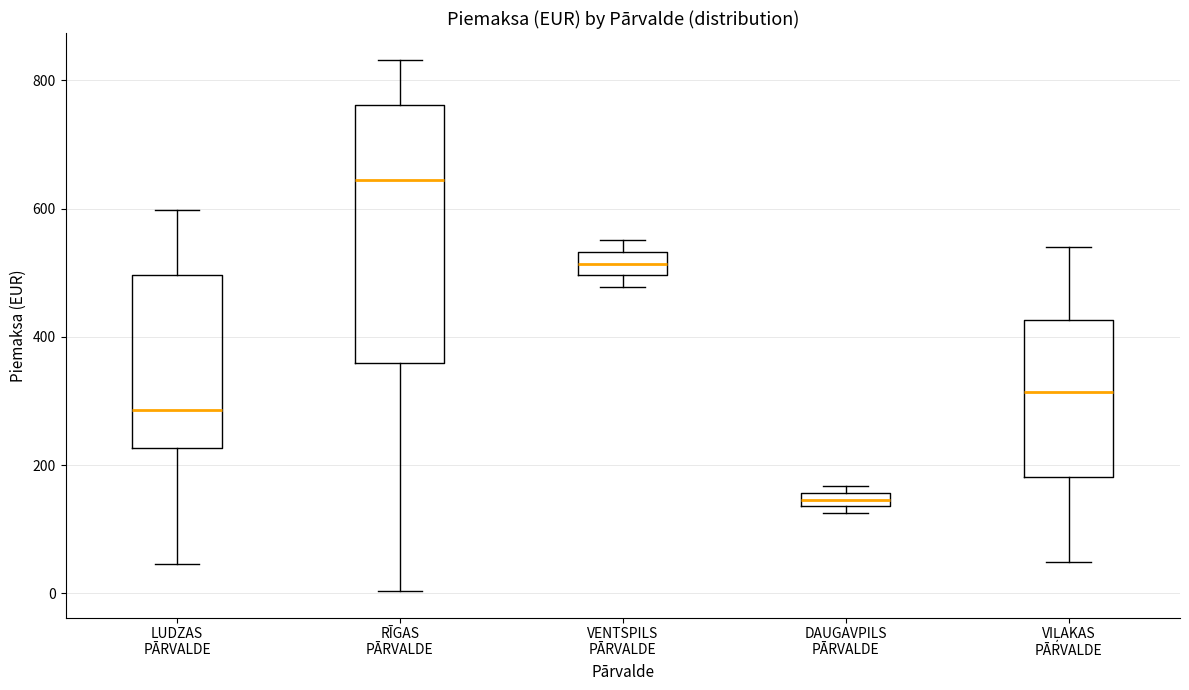

Comparing the boxes themselves (not the whiskers), which one is the tallest?

RĪGAS PĀRVALDE